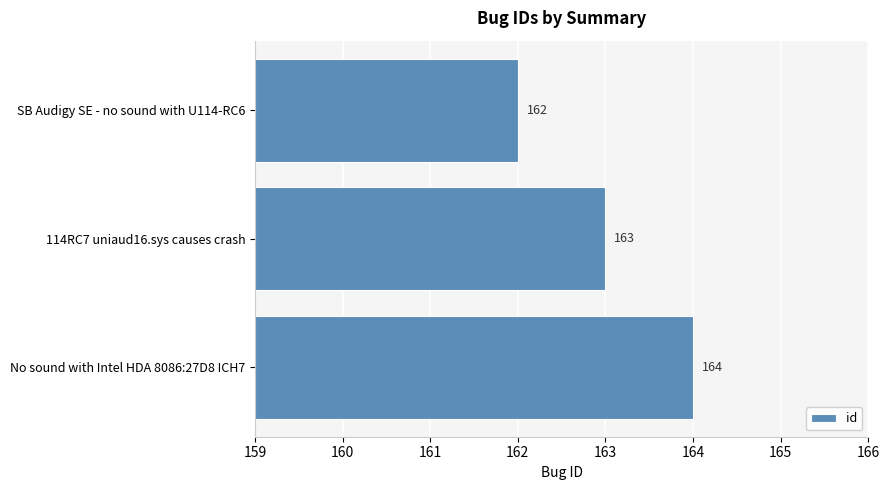

Which has a higher value, SB Audigy SE - no sound with U114-RC6 or 114RC7 uniaud16.sys causes crash?

114RC7 uniaud16.sys causes crash